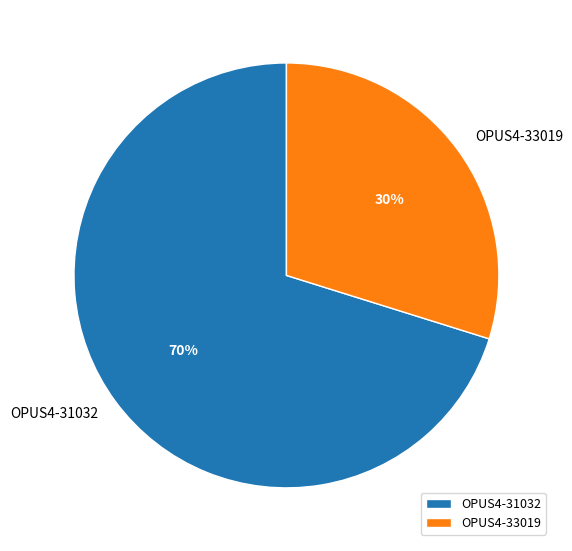

Count the number of slices in the pie.

2